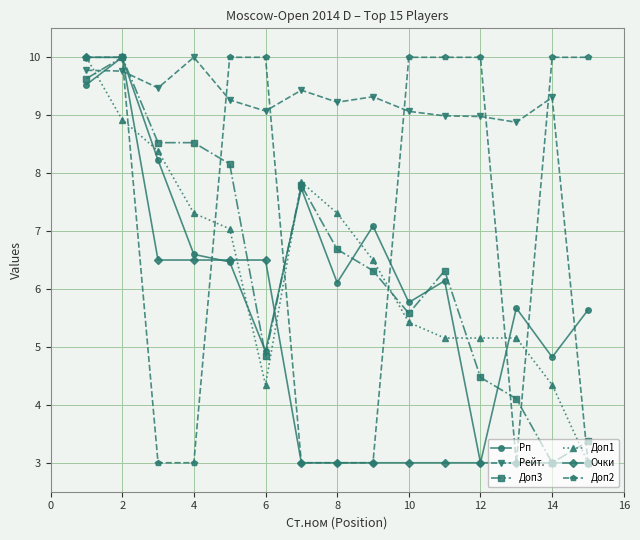

What is the value of the Рп point at the 10th from the left?

5.8